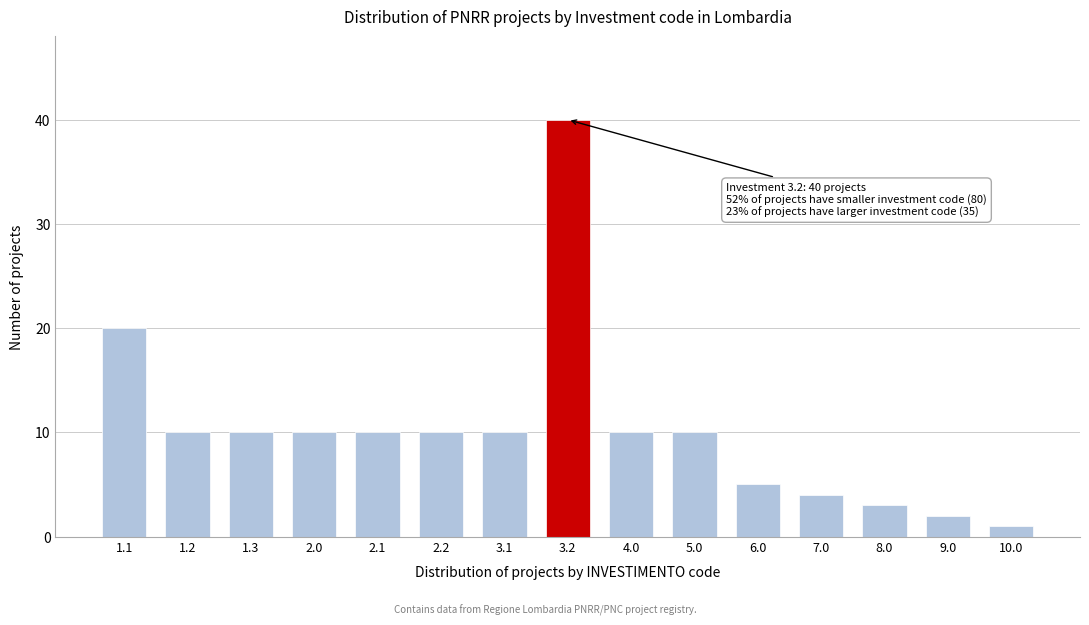

Reading left to right, extract all data points from this chart.

1.1=20	1.2=10	1.3=10	2.0=10	2.1=10	2.2=10	3.1=10	3.2=40	4.0=10	5.0=10	6.0=5	7.0=4	8.0=3	9.0=2	10.0=1